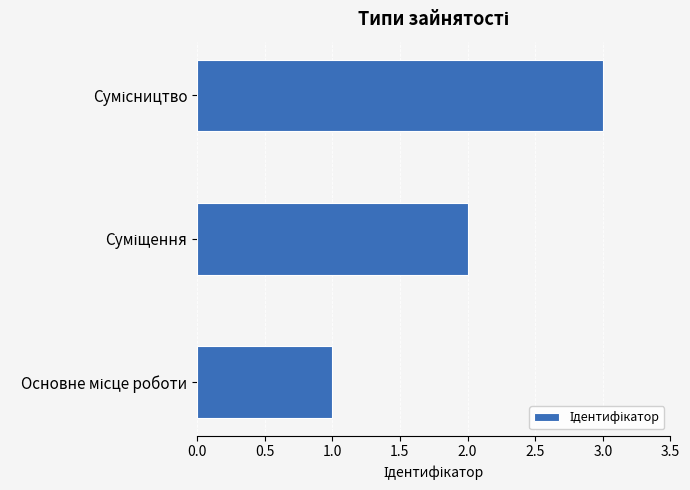

What is the smallest value displayed?

1